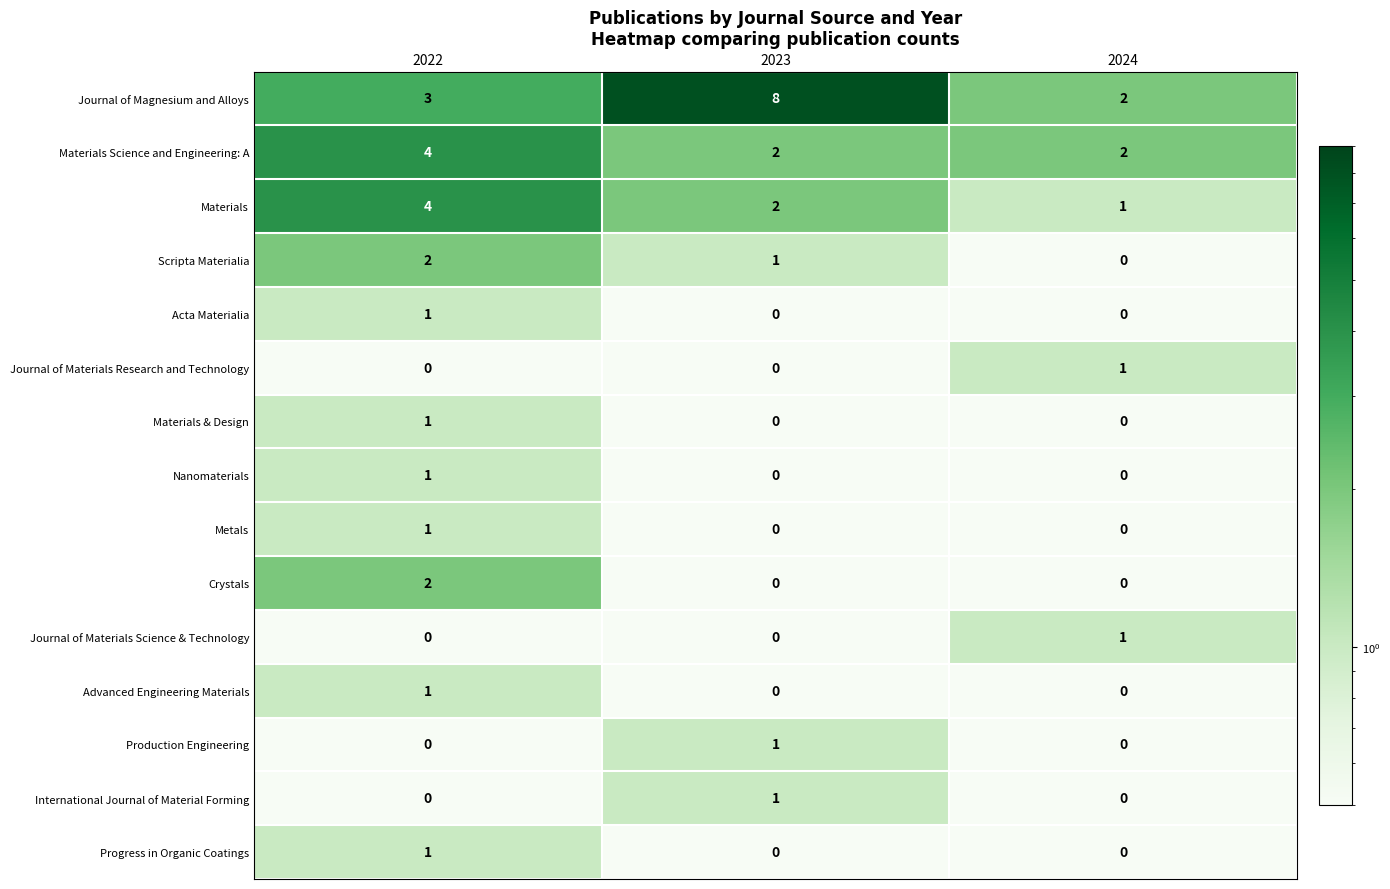

At which label does Materials first exceed 2?

2022